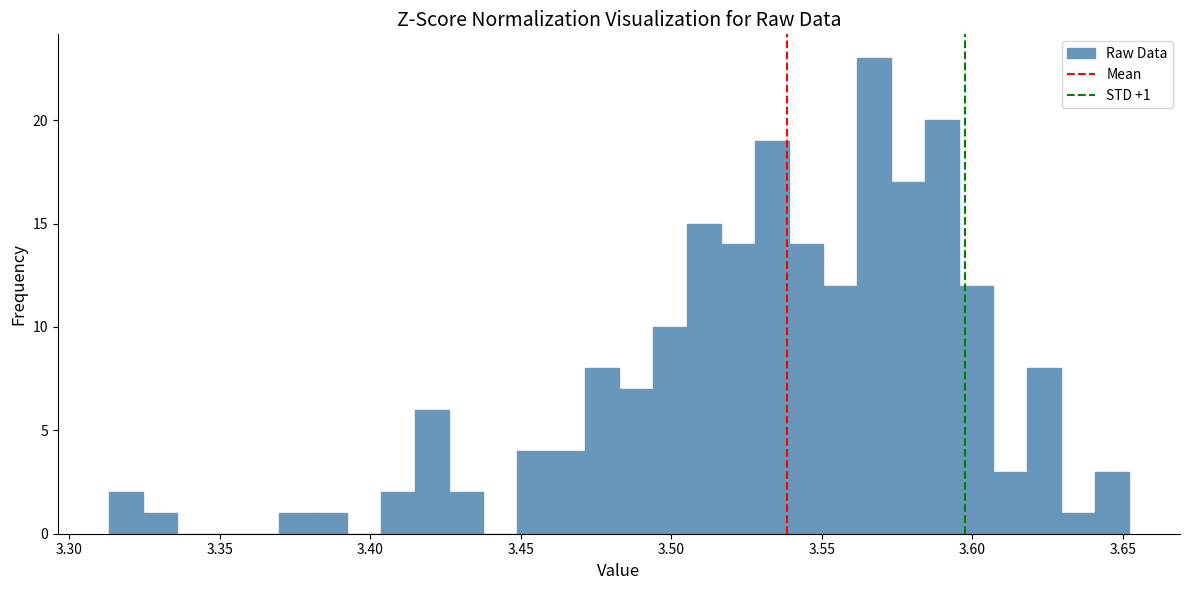

Around what value on the x-axis is the tallest bar? Give the approximate position of its centre, as read against the axis.

3.565